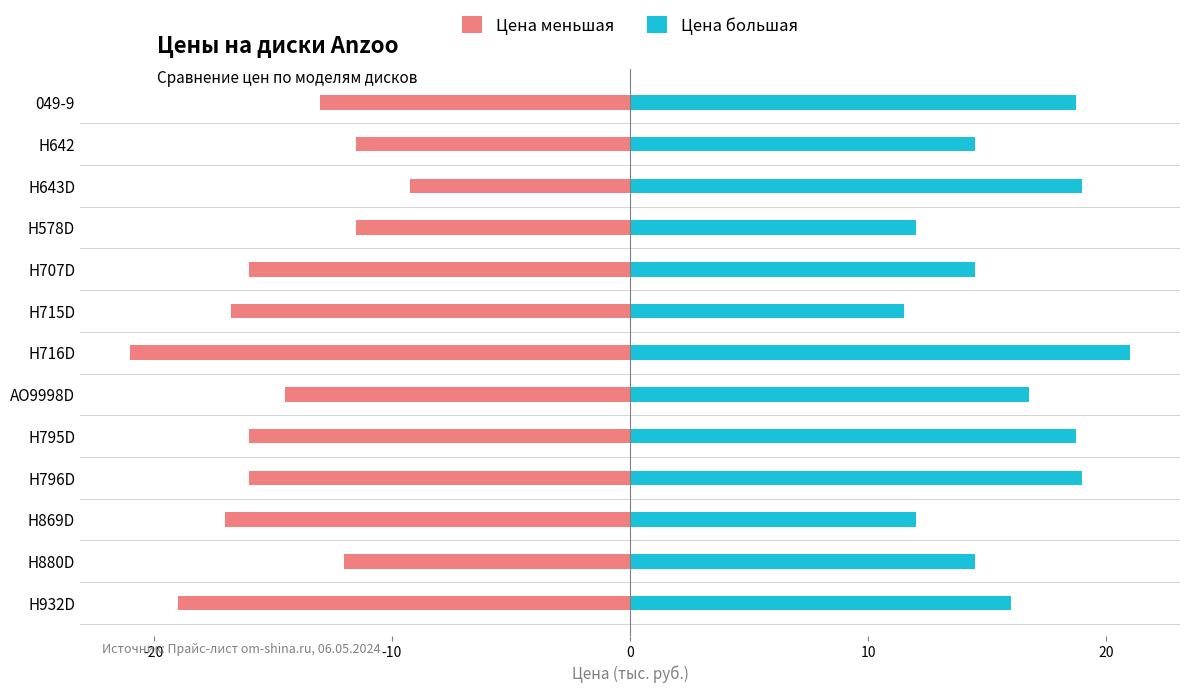

How many data points in Цена меньшая are above -16?

6